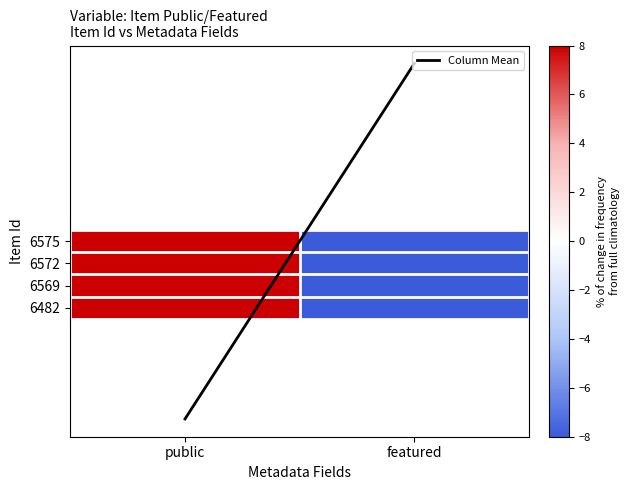

Rank the series at public from lowest to highest value.

Column Mean, 6575, 6572, 6569, 6482